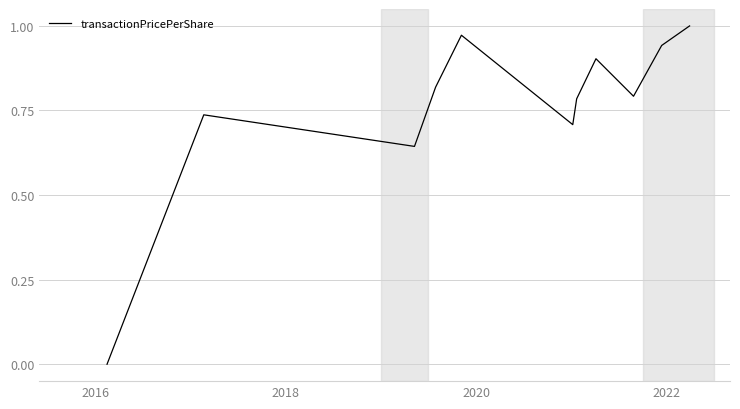

True or false: the data has more than 2 interior local peaks.

True